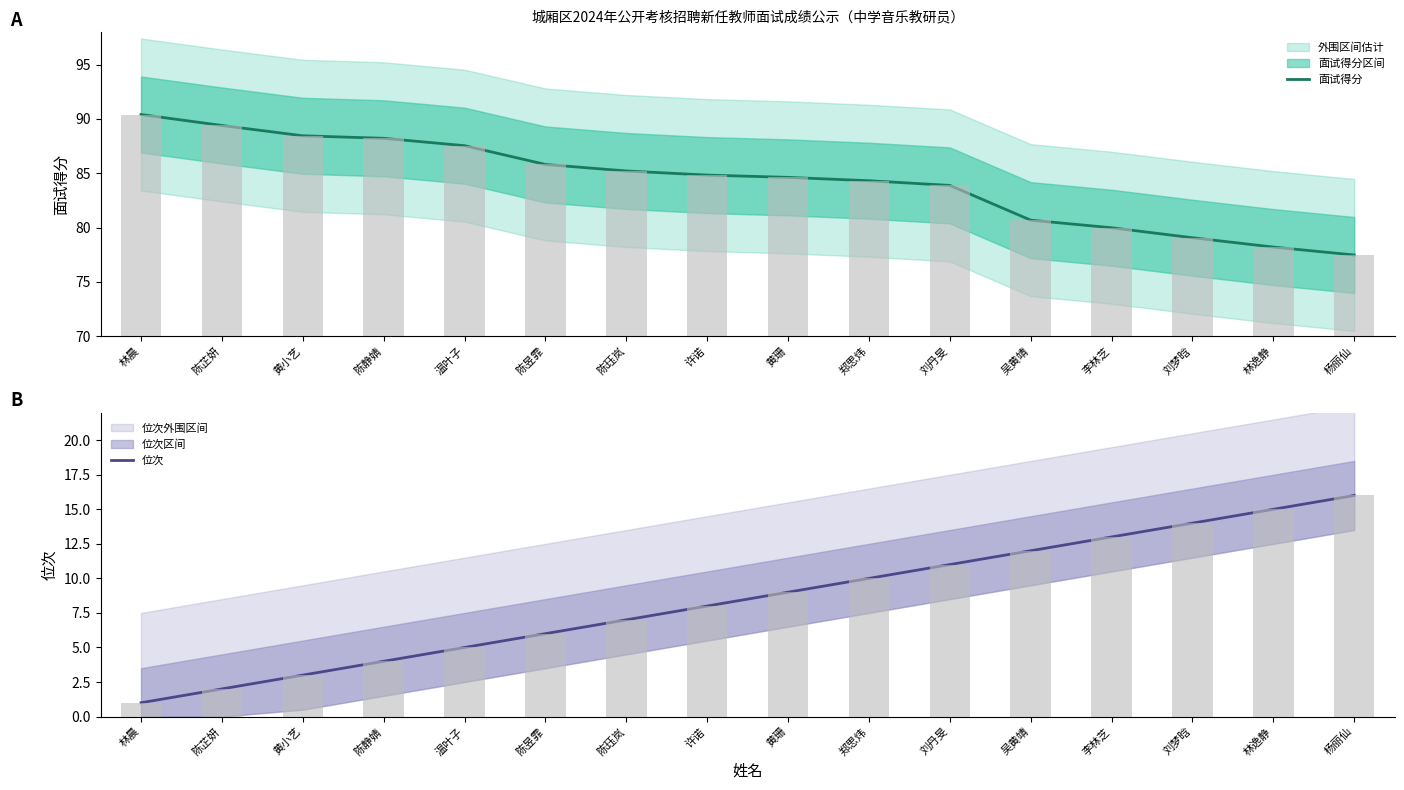

What is the difference between the 位次 values at 温叶子 and 陈芷妍?

3.0